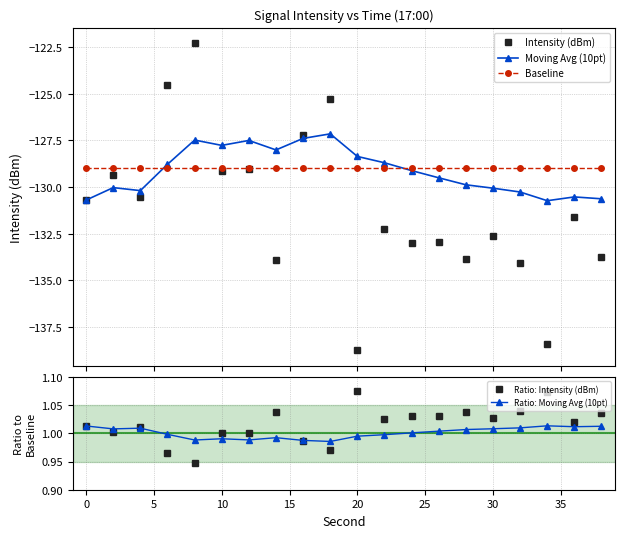

True or false: Ratio: Intensity (dBm) has more than 1 interior local peaks.

True